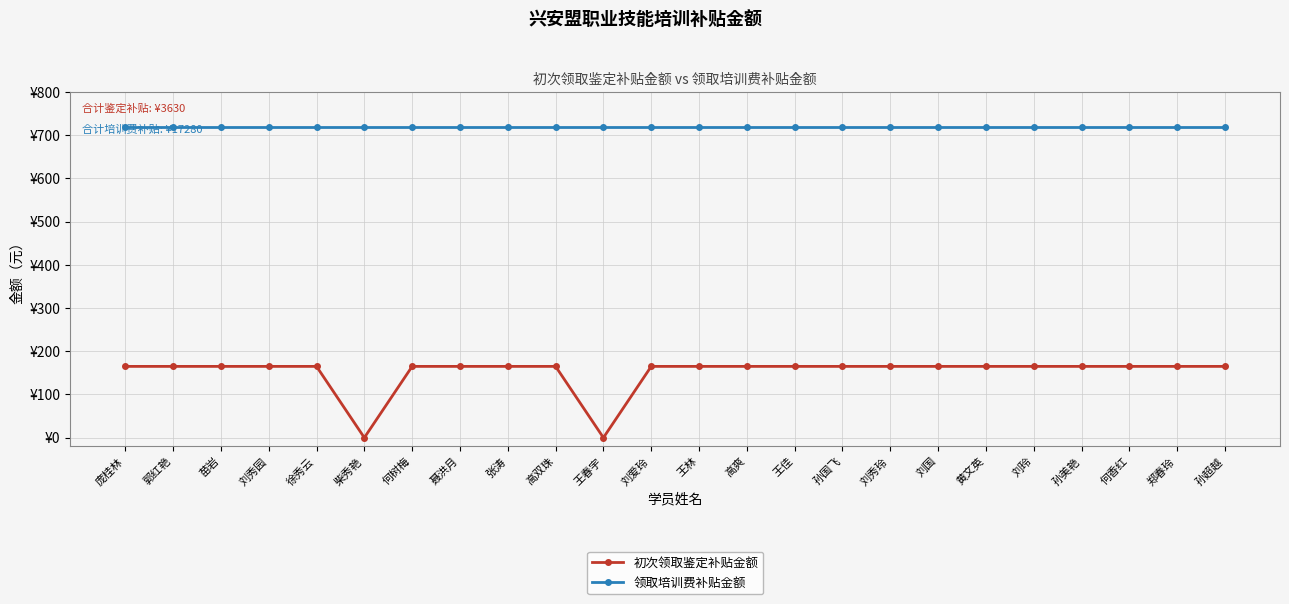

What is the average value of the 初次领取鉴定补贴金额 series?

151